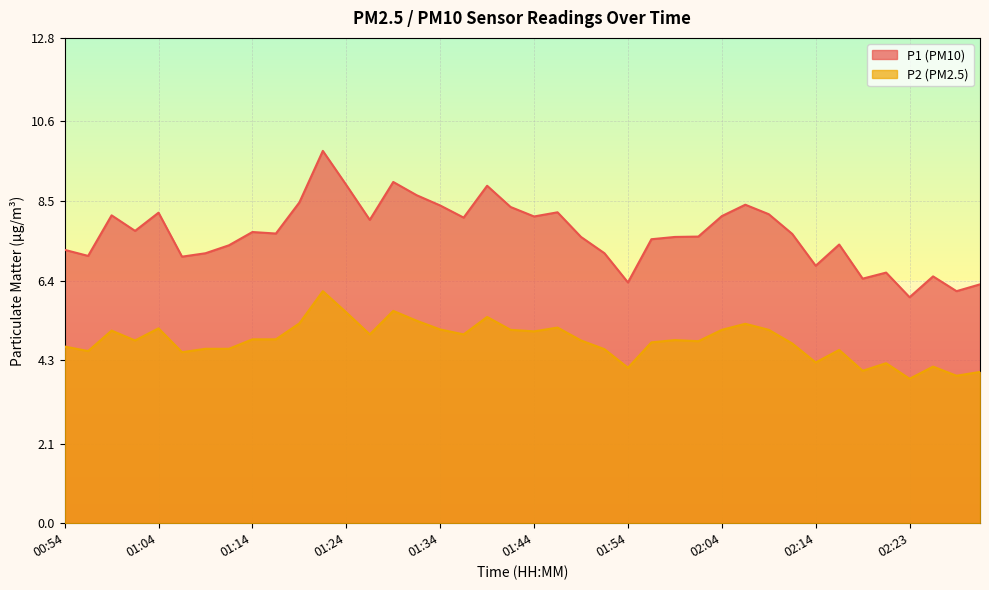

At 01:02, list the series in order from smallest to largest.

P2, P1